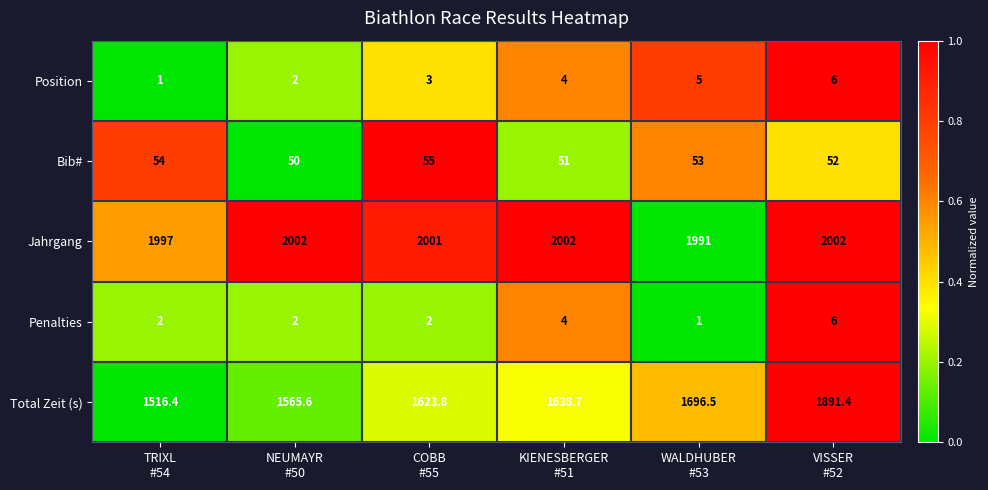

What is the lowest value of the Jahrgang series?

1991.0